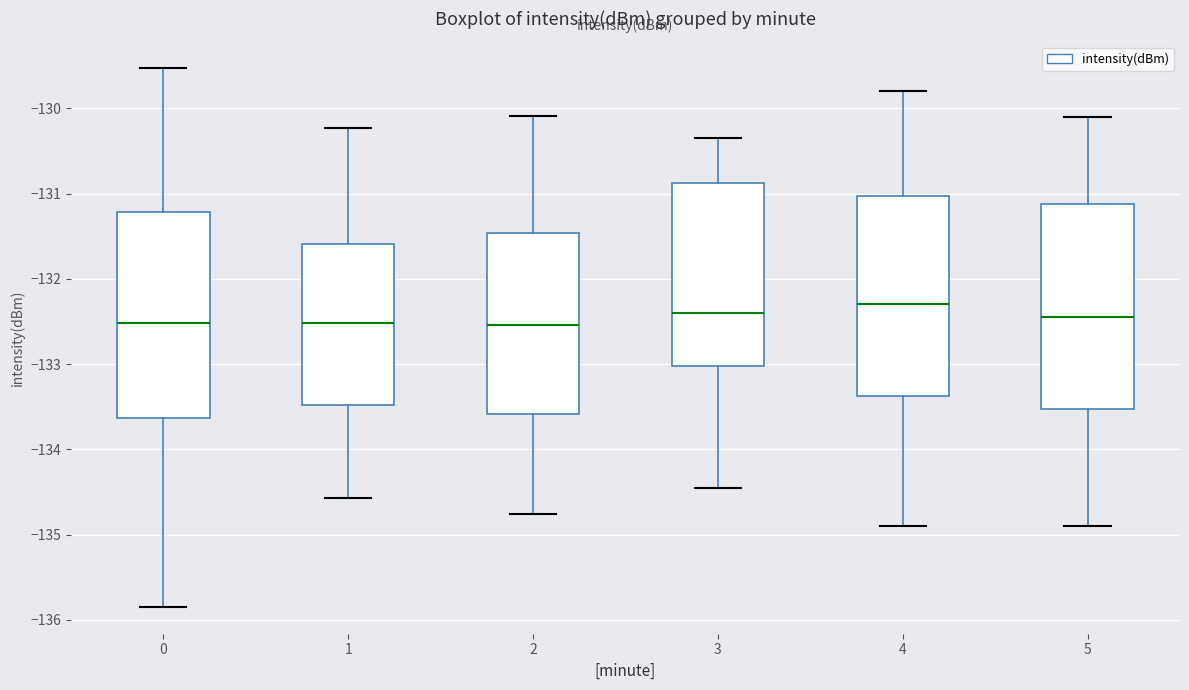

Reading left to right, read every box against the y-axis: the position of its median line, the range the box covers, and the ends of its whiskers. The values are not printed on the chart, so give them approximately, as read against the axis.

0: median -132.5, box -133.6 to -131.2, whiskers -135.8 to -129.5
1: median -132.5, box -133.5 to -131.6, whiskers -134.6 to -130.2
2: median -132.5, box -133.6 to -131.5, whiskers -134.8 to -130.1
3: median -132.4, box -133.0 to -130.9, whiskers -134.4 to -130.3
4: median -132.3, box -133.4 to -131.0, whiskers -134.9 to -129.8
5: median -132.4, box -133.5 to -131.1, whiskers -134.9 to -130.1